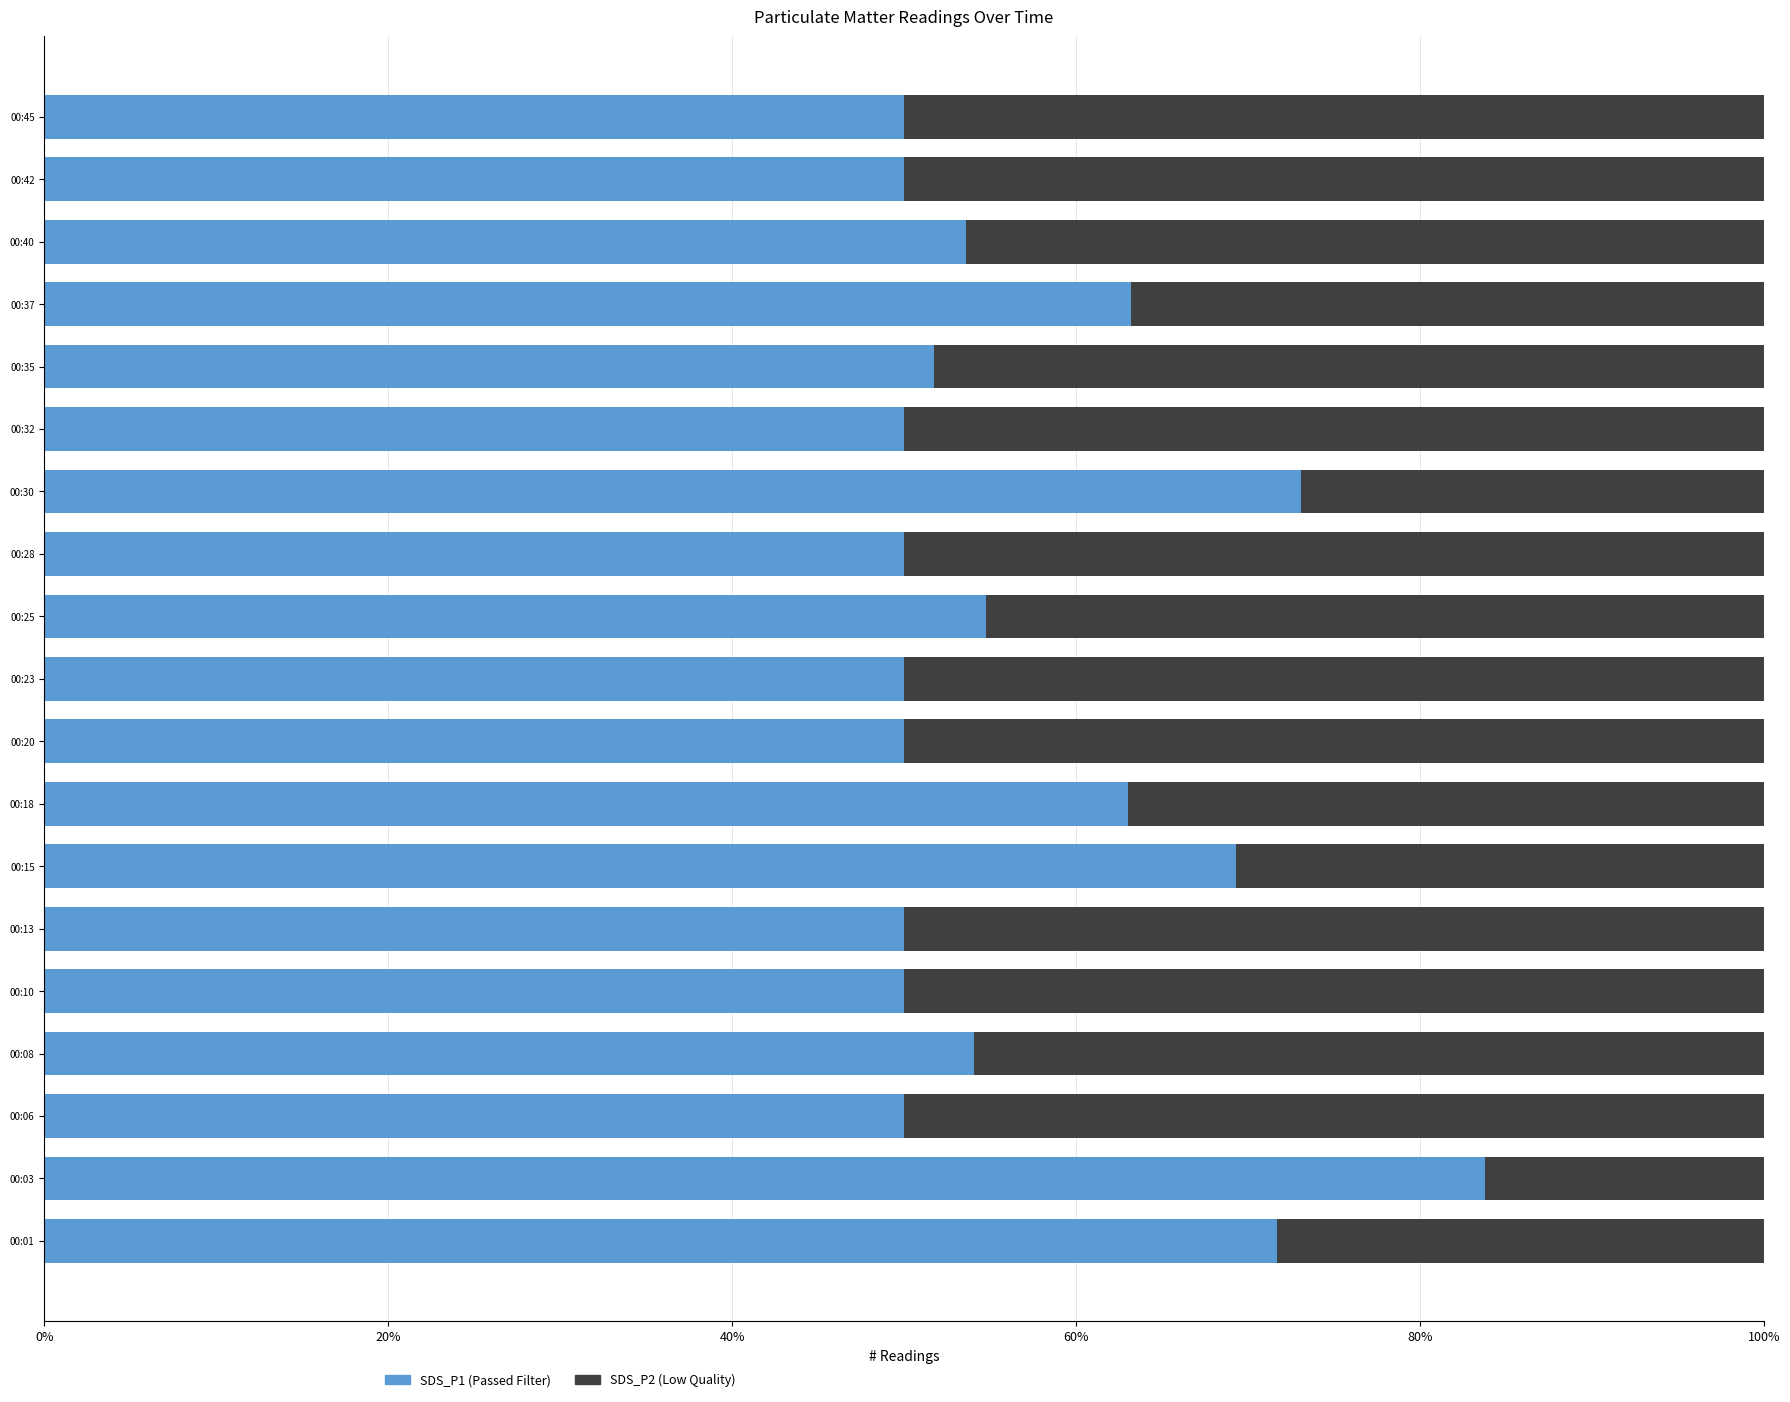

What is the sum of all SDS_P2 (Low Quality) values?

8.1